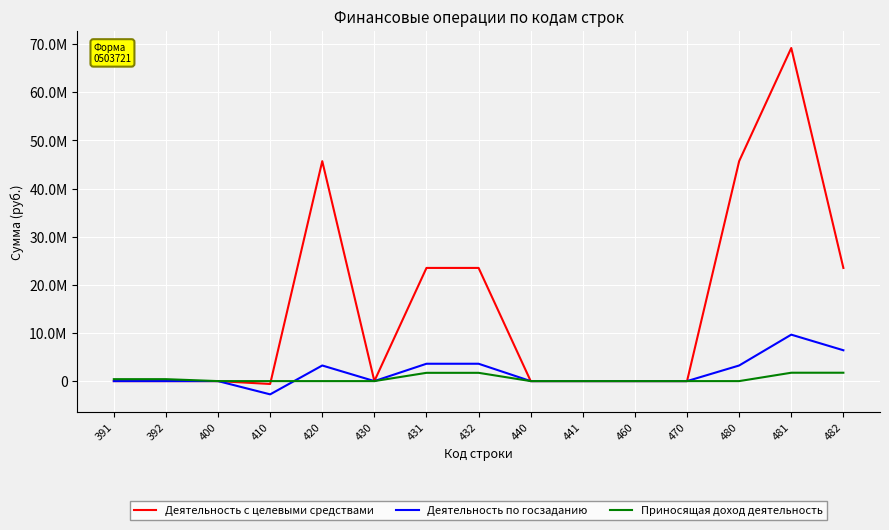

What are all the series names shown in the legend?

Деятельность с целевыми средствами, Деятельность по госзаданию, Приносящая доход деятельность